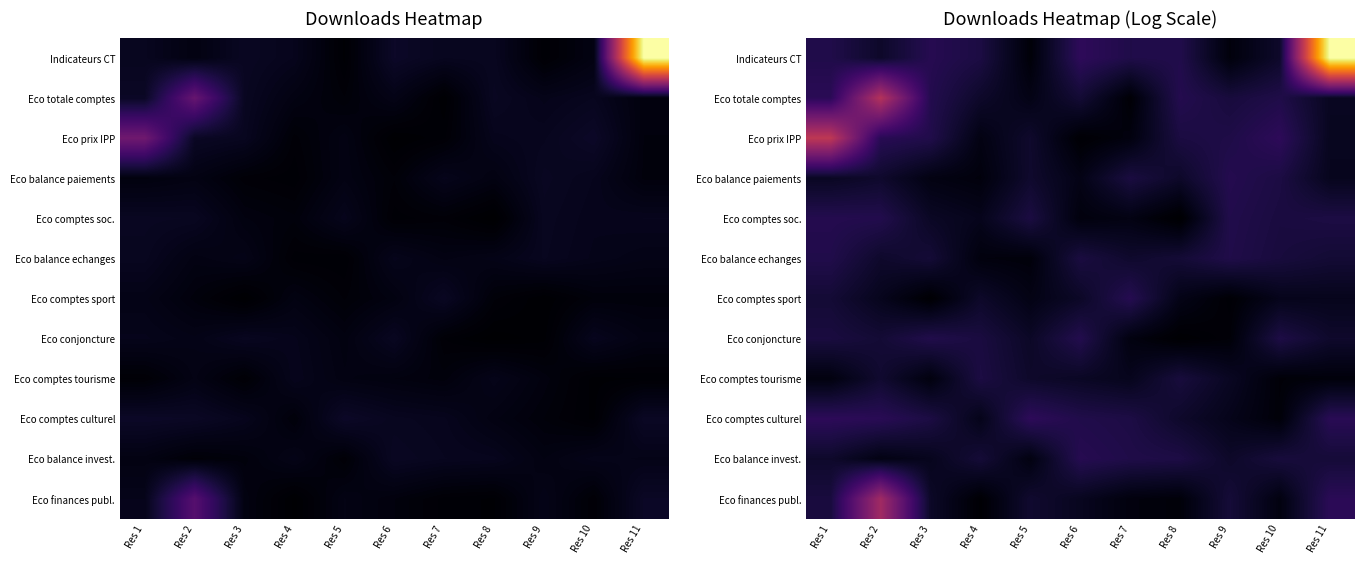

Between Res 3 and Res 11, which series saw the biggest shift?

Indicateurs CT